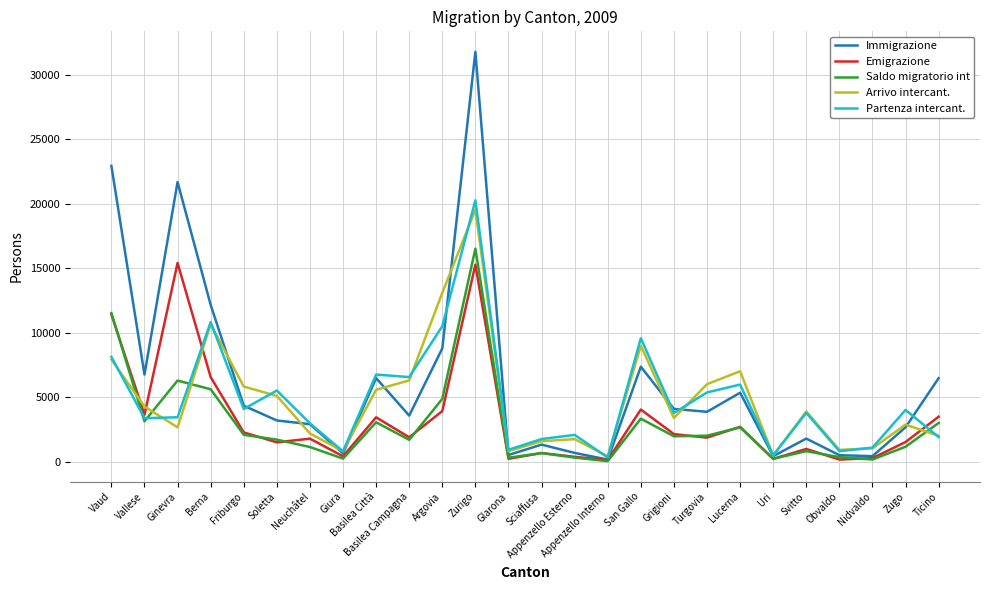

List the series in order of their peak value, lowest first.

Emigrazione, Saldo migratorio int, Arrivo intercant., Partenza intercant., Immigrazione